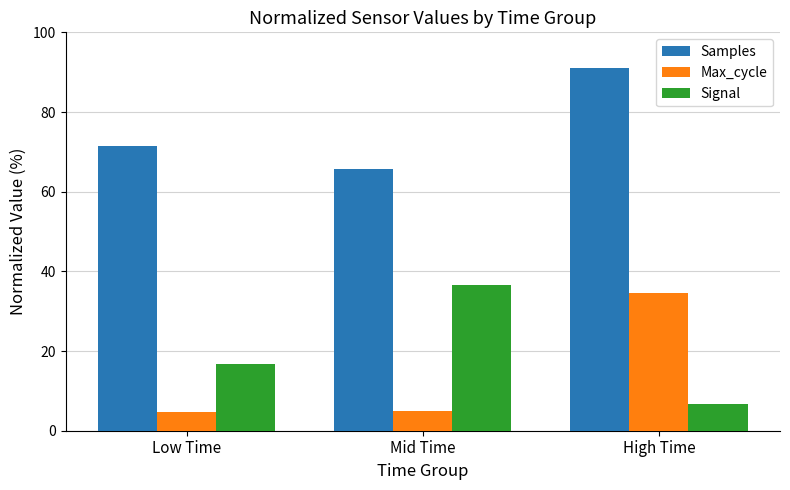

What is the value of the Samples bar at the 1st from the left?

71.6